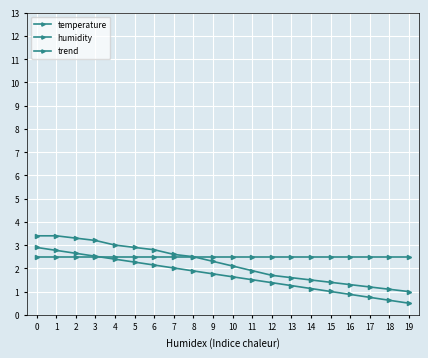

How many intersections are there between trend and humidity?

1